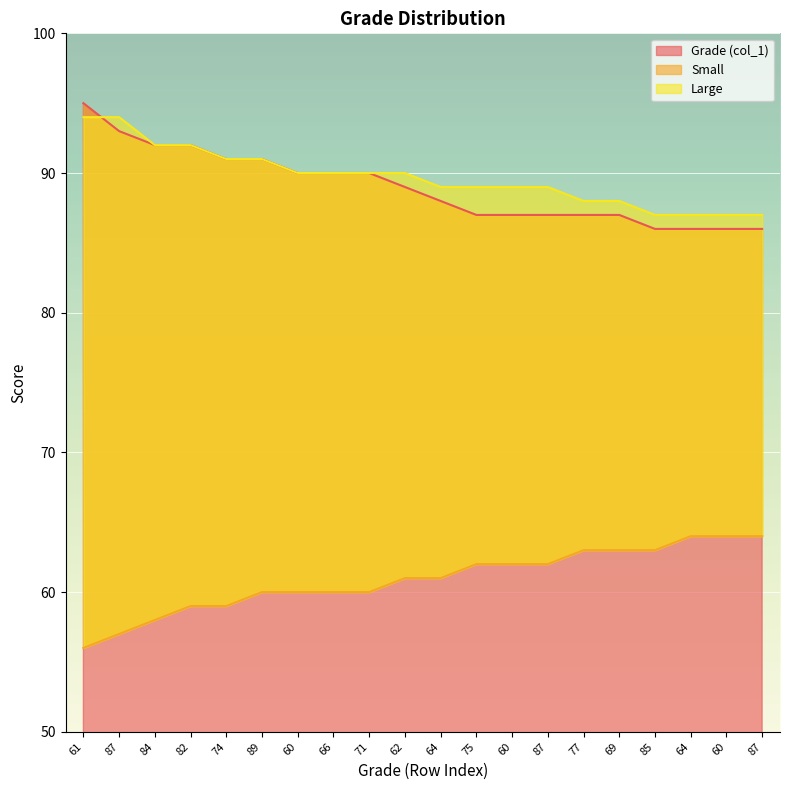

True or false: Small and Large intersect in this chart.

False